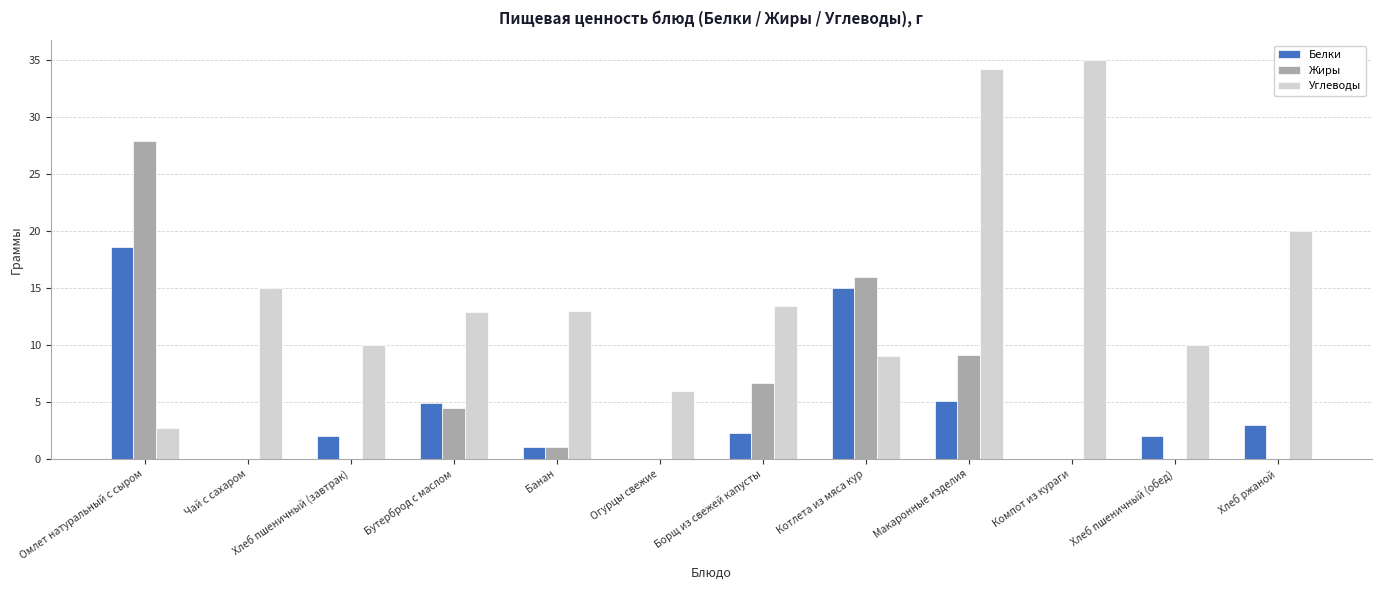

Where does the Белки series first go above 2?

Омлет натуральный с сыром